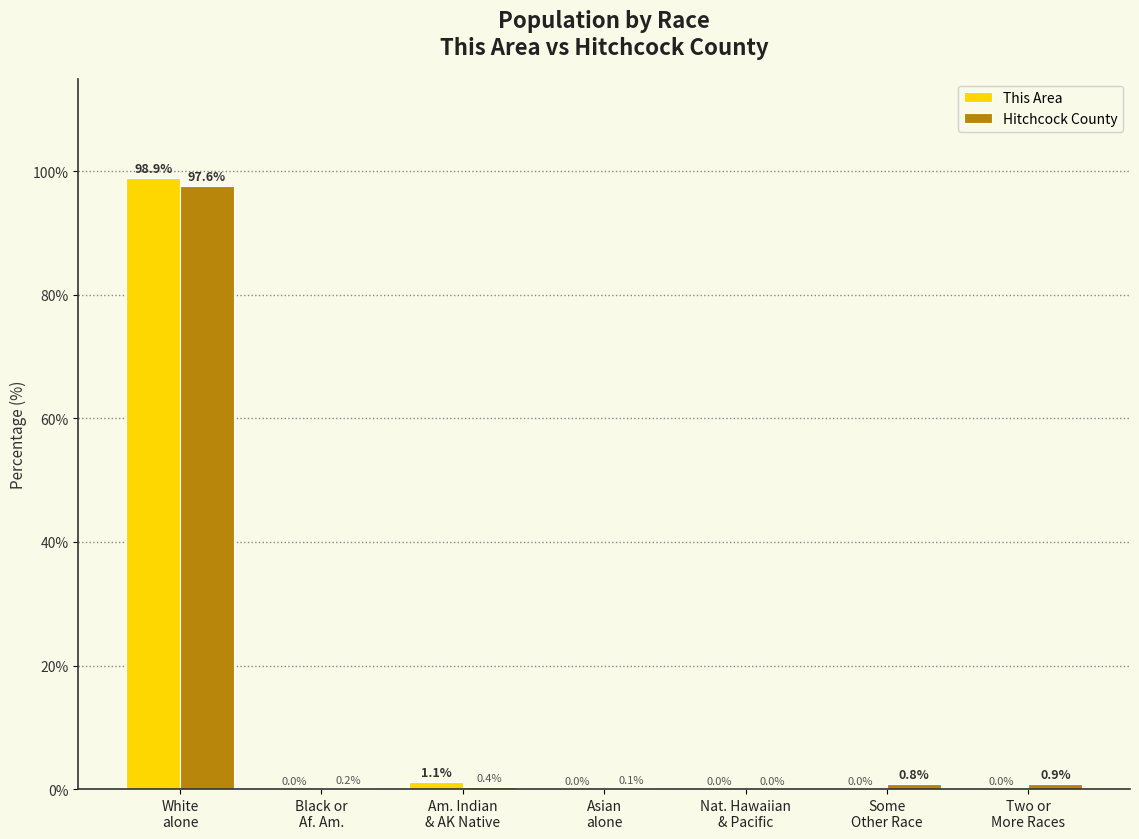

Is it true that This Area equals 1.1 at Am. Indian
& AK Native?

True